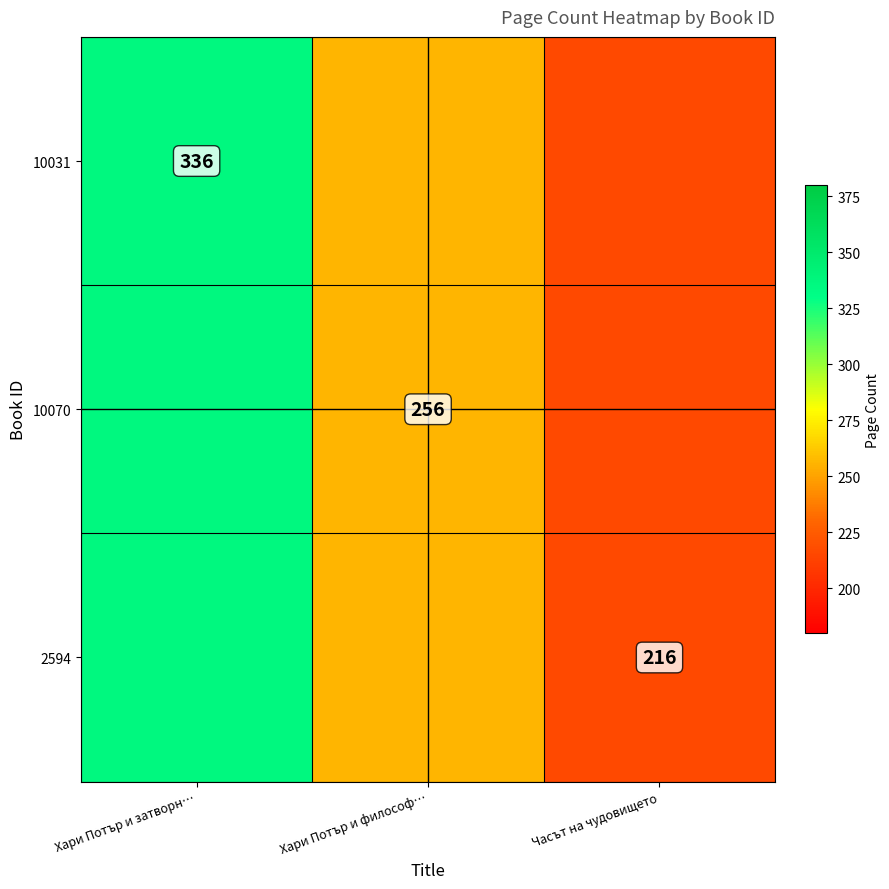

Is it true that 10070 equals 379 at Хари Потър и философ…?

False